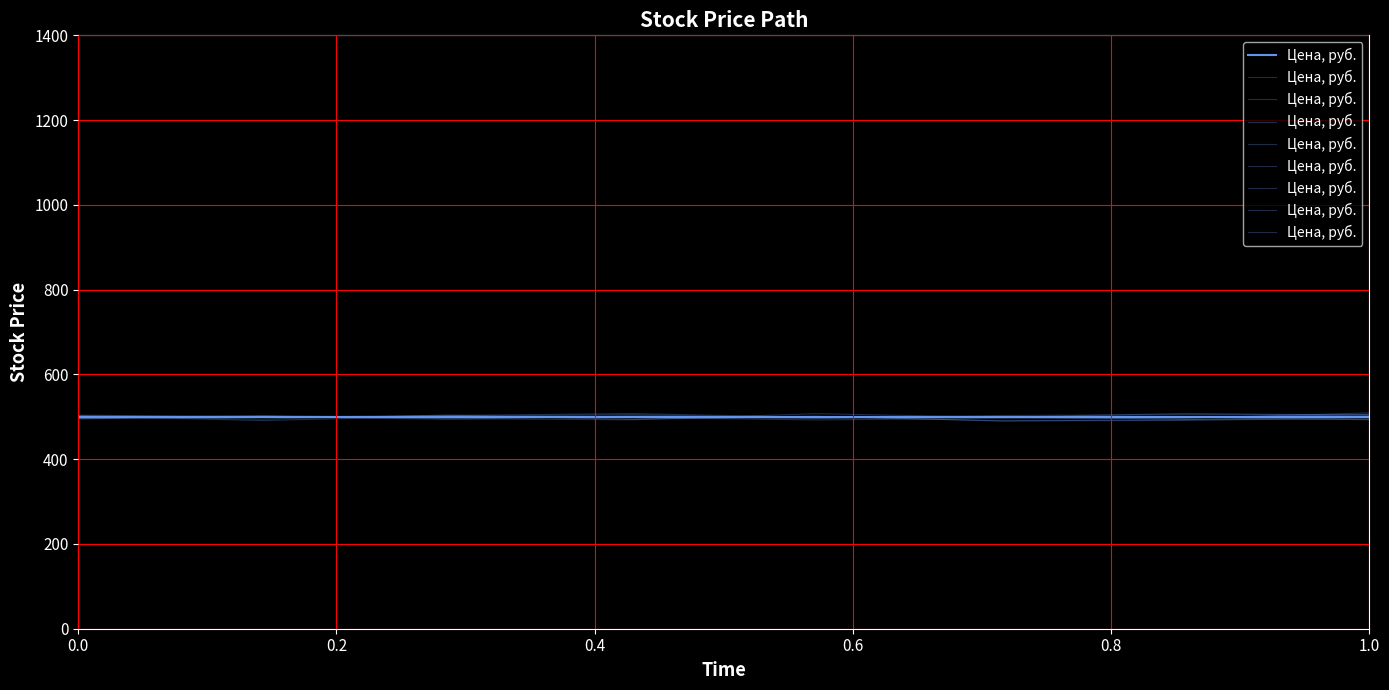

What is the value of the 8th point from the left?

494.0